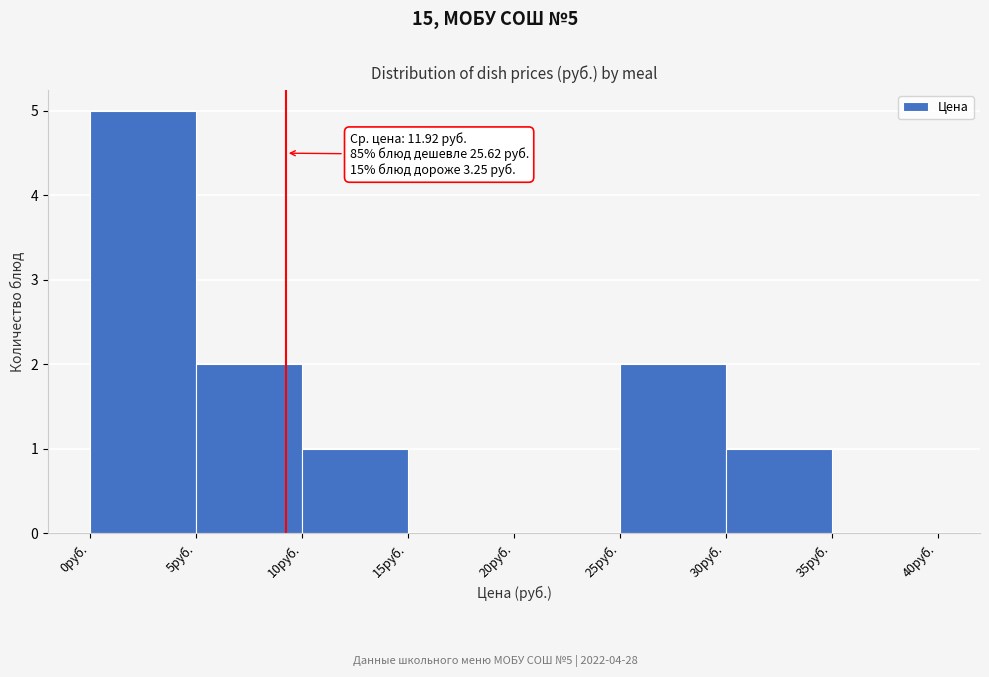

Over which range of the x-axis is the bar tallest?

0 to 5